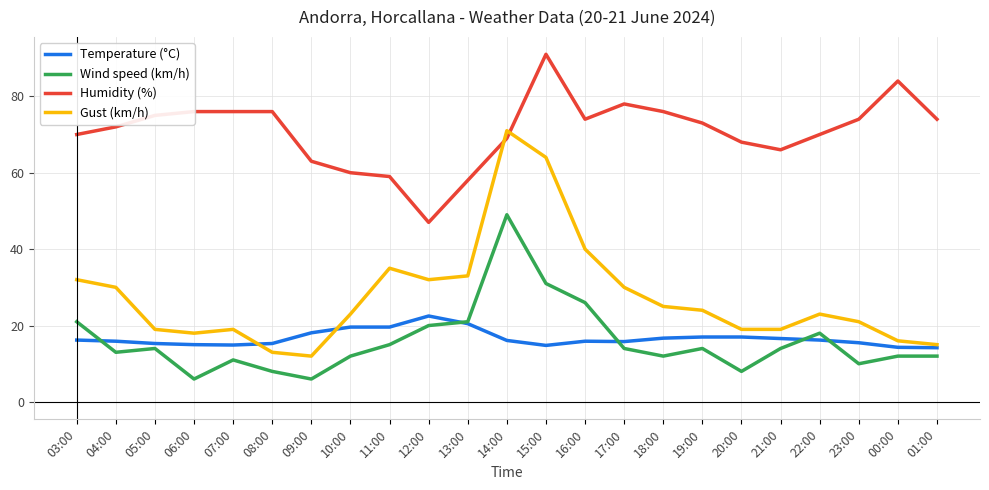

How many lines are shown in the chart?

4